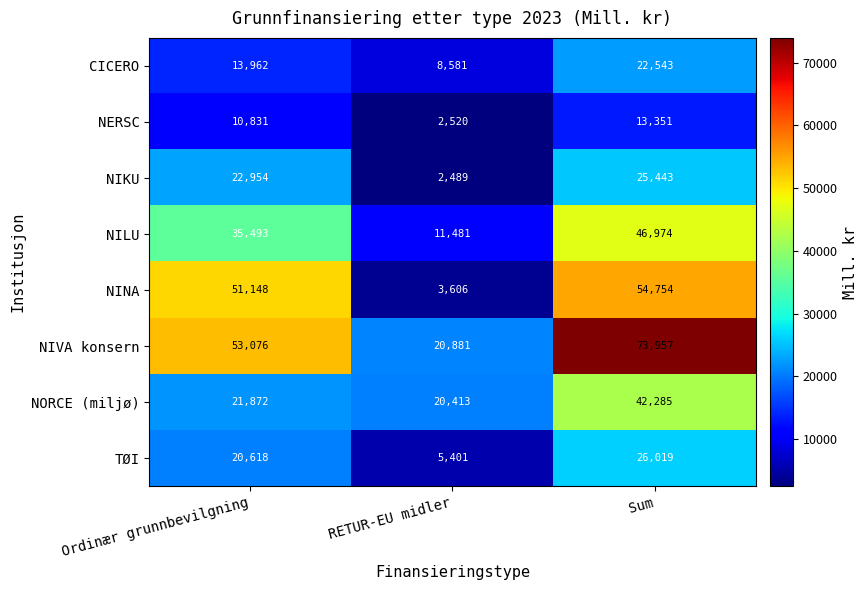

Is it true that NIVA konsern equals 19353 at Ordinær grunnbevilgning?

False